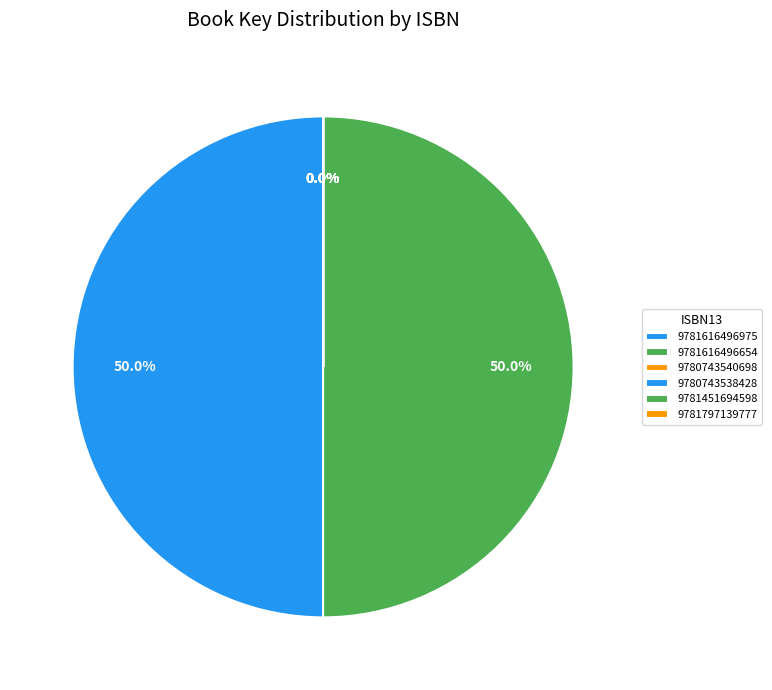

Count the number of slices in the pie.

6